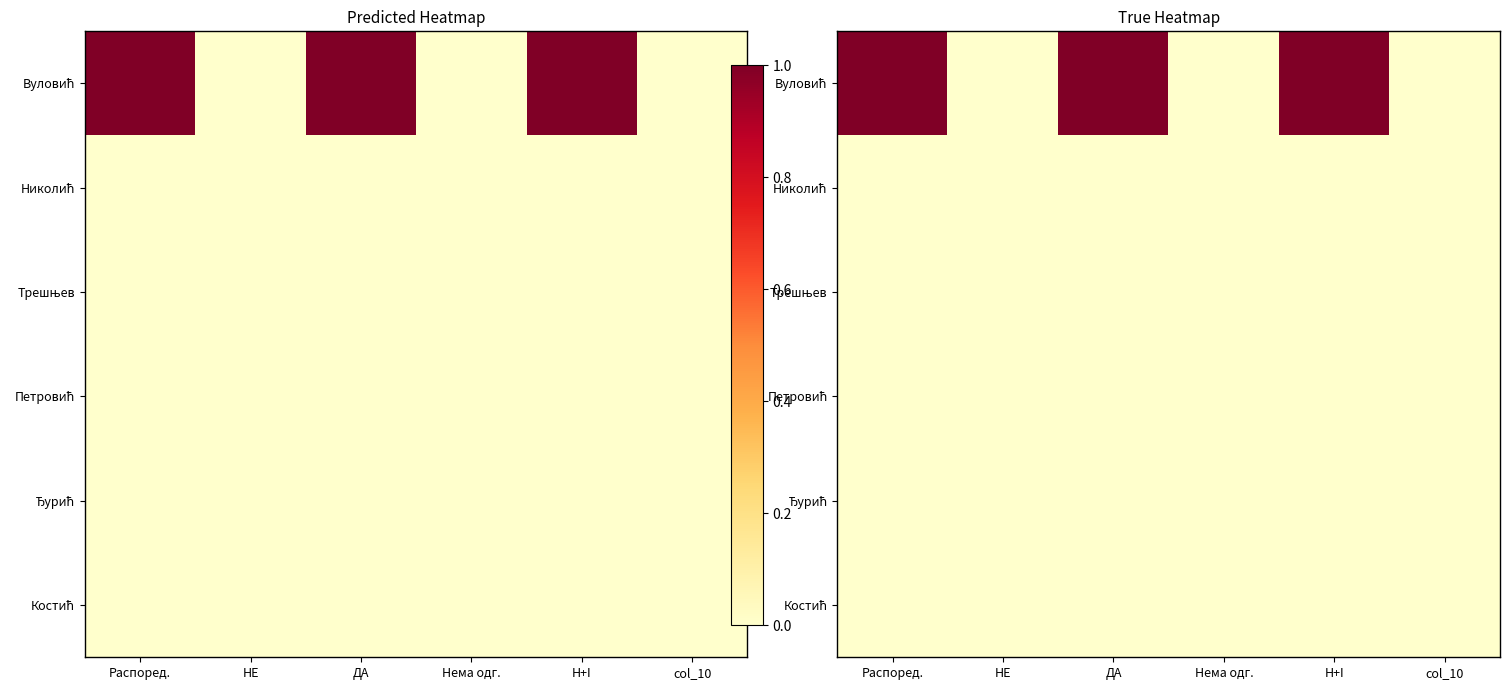

At which label does Трешњев reach its peak?

Распоред.